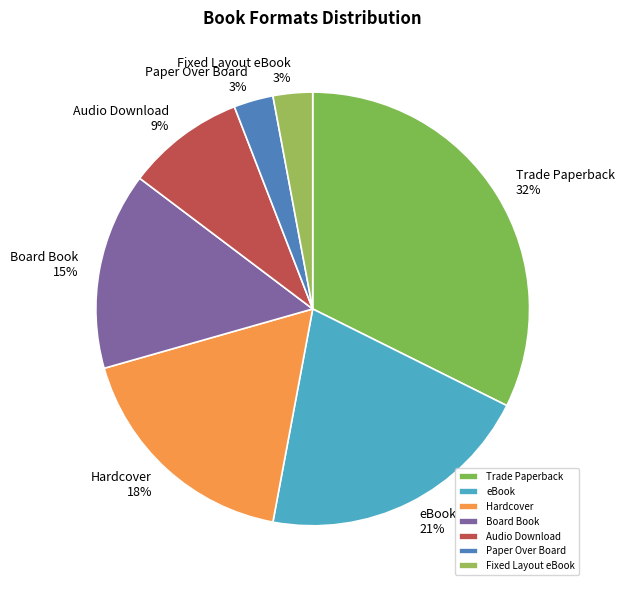

Is it true that Hardcover is 32% of the pie?

False